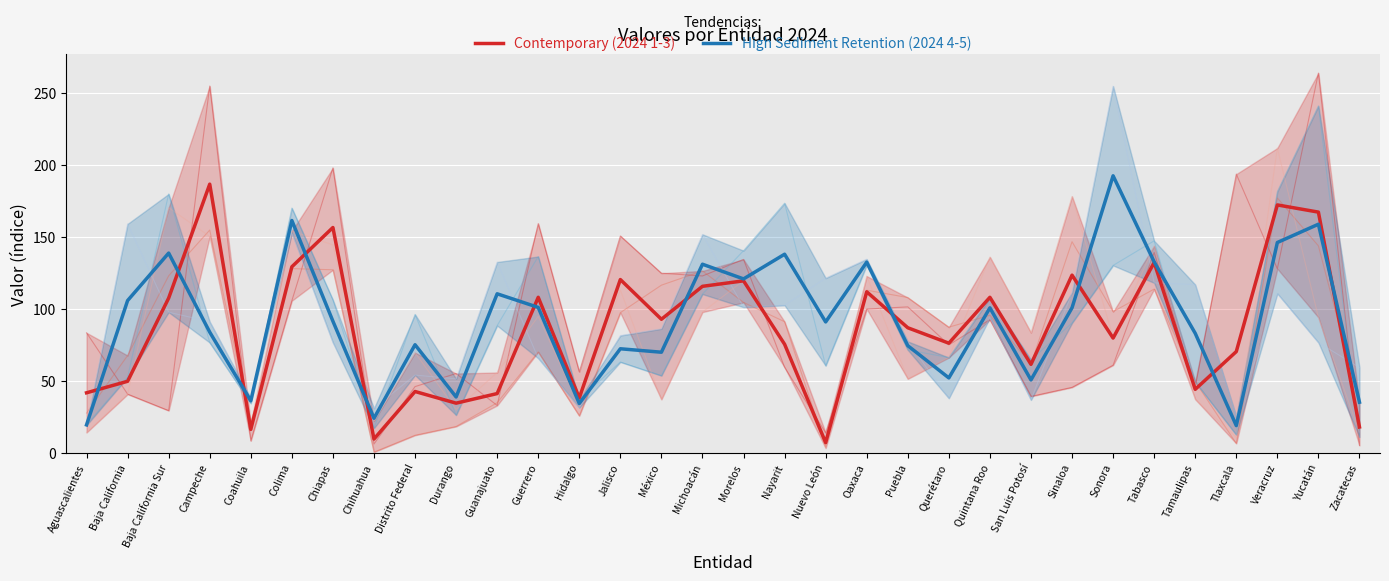

Which series has the largest total across all categories?

High Sediment Retention (2024 4-5)